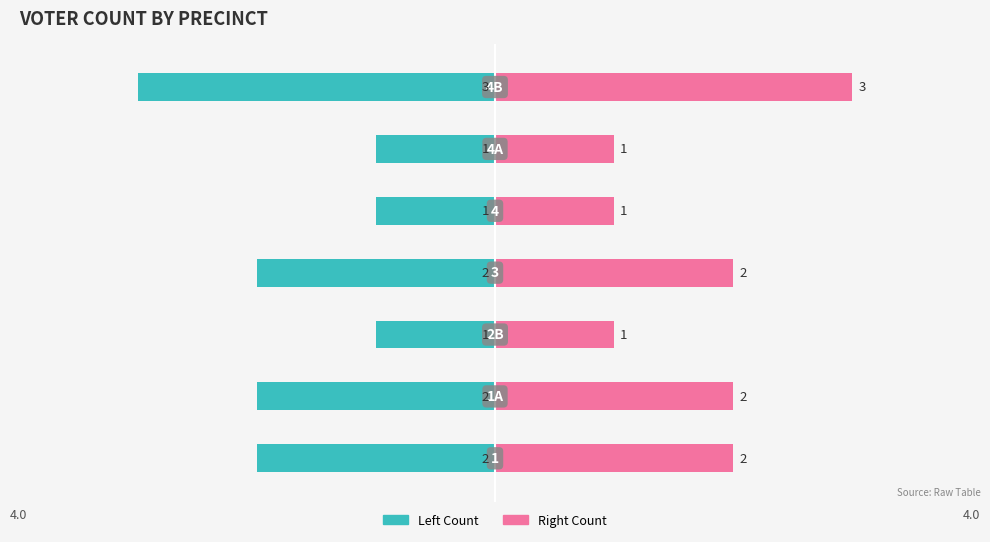

At how many categories does at least one series exceed 0?

7